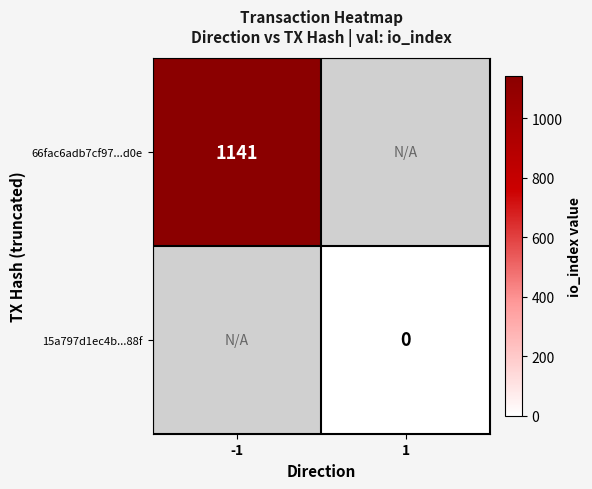

The 66fac6adb7cf97...d0e series shows 1141 at -1. True or false?

True